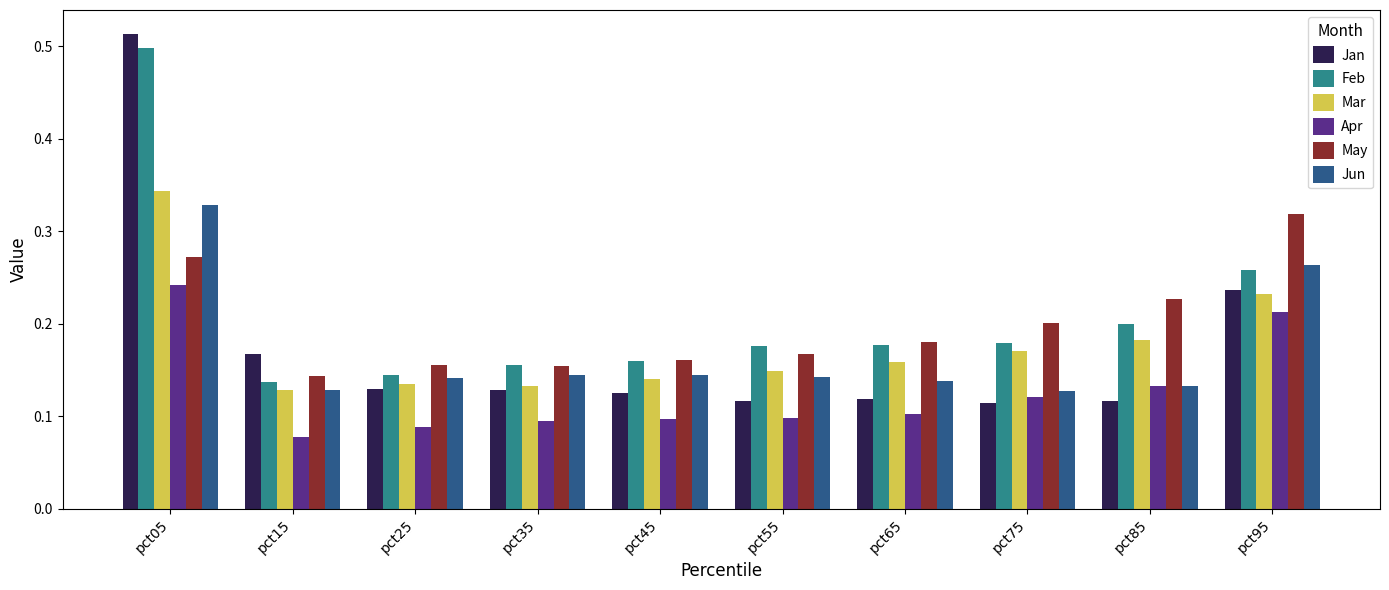

At how many categories does at least one series exceed 0?

10